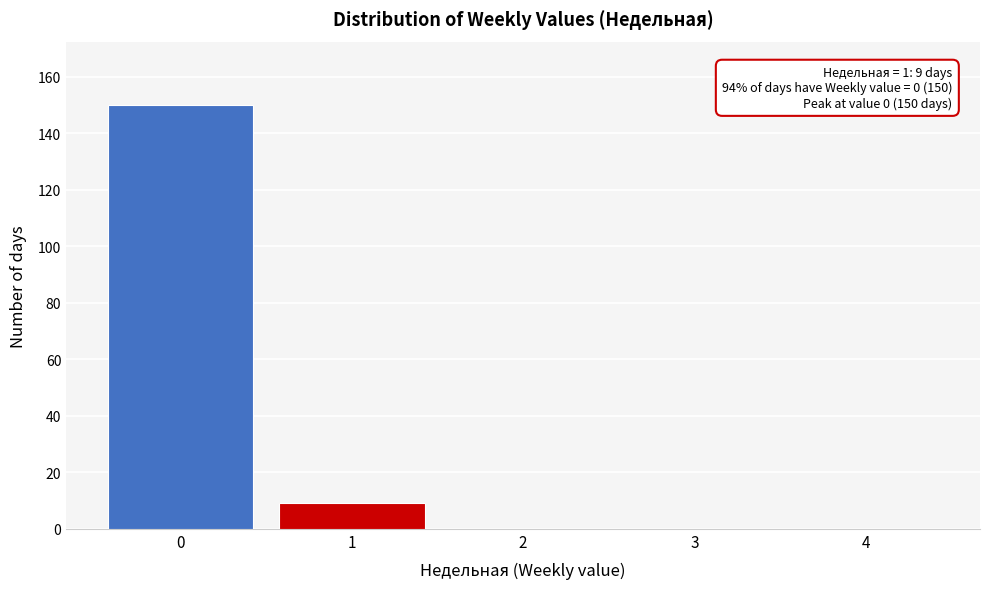

Reading right to left, list all the values displayed in this chart.

4=0	3=0	2=0	1=9	0=150